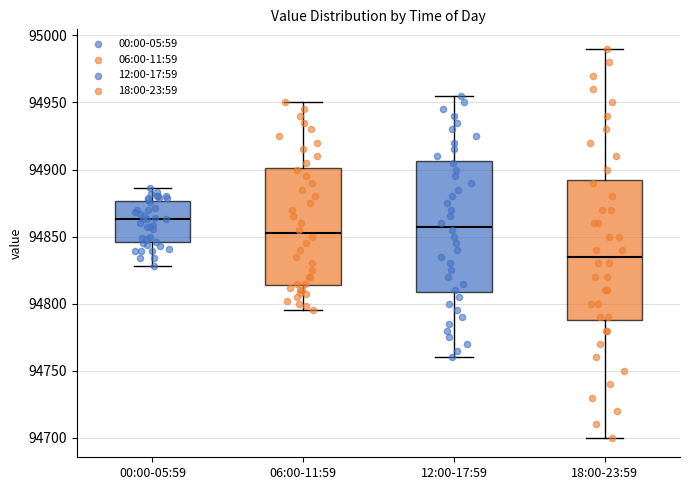

Where is the upper edge of the box for 06:00-11:59 on the y-axis? The values are not printed on the chart, so give them approximately, as read against the axis.

94900